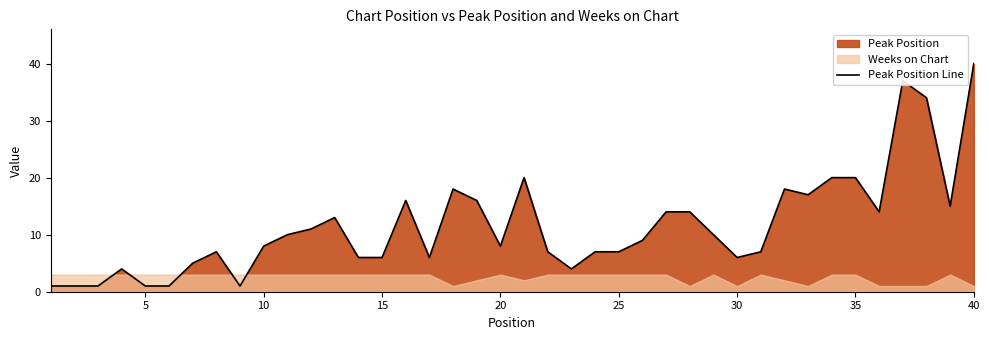

What is the highest value of the Peak Position Line series?

40